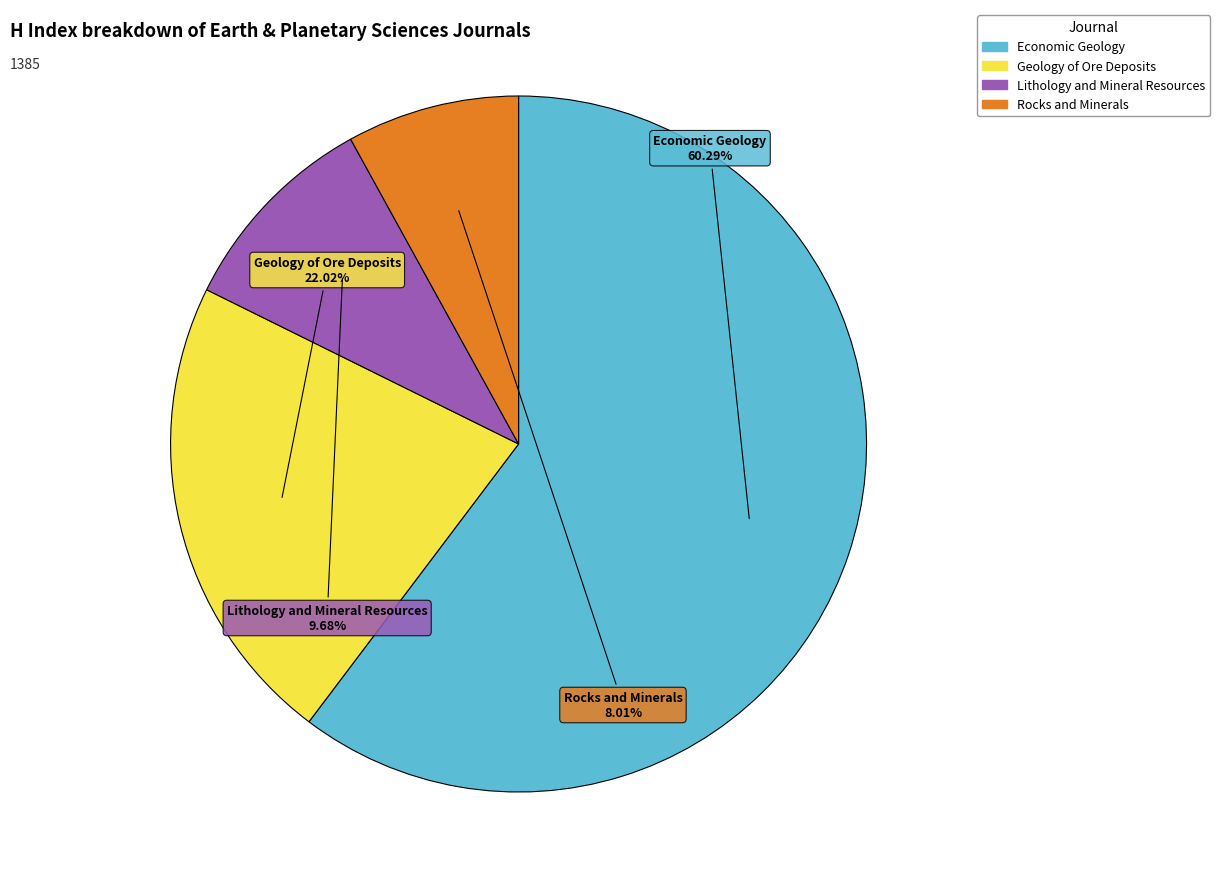

Does Economic Geology account for over 50% of the chart?

Yes